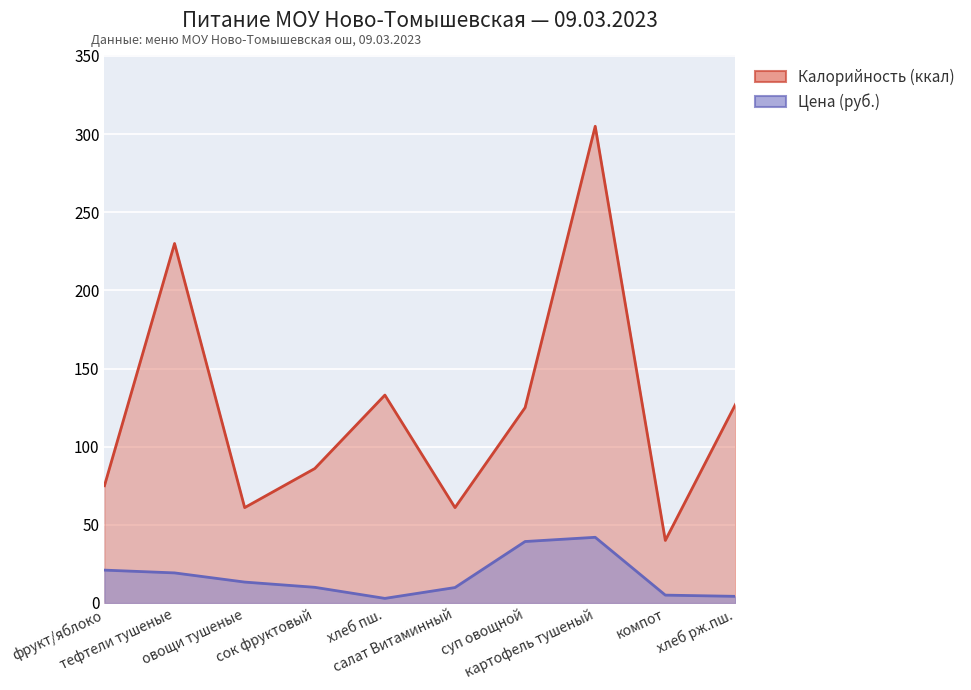

What is the label of the 7th point from the left?

суп овощной